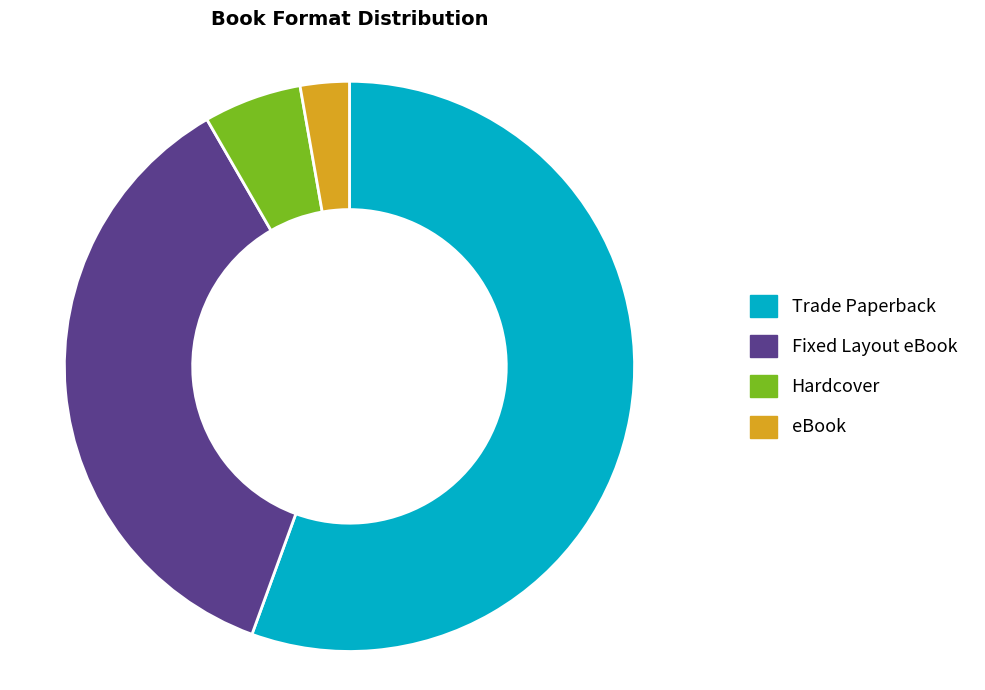

The Hardcover slice represents 1% of the pie. True or false?

False